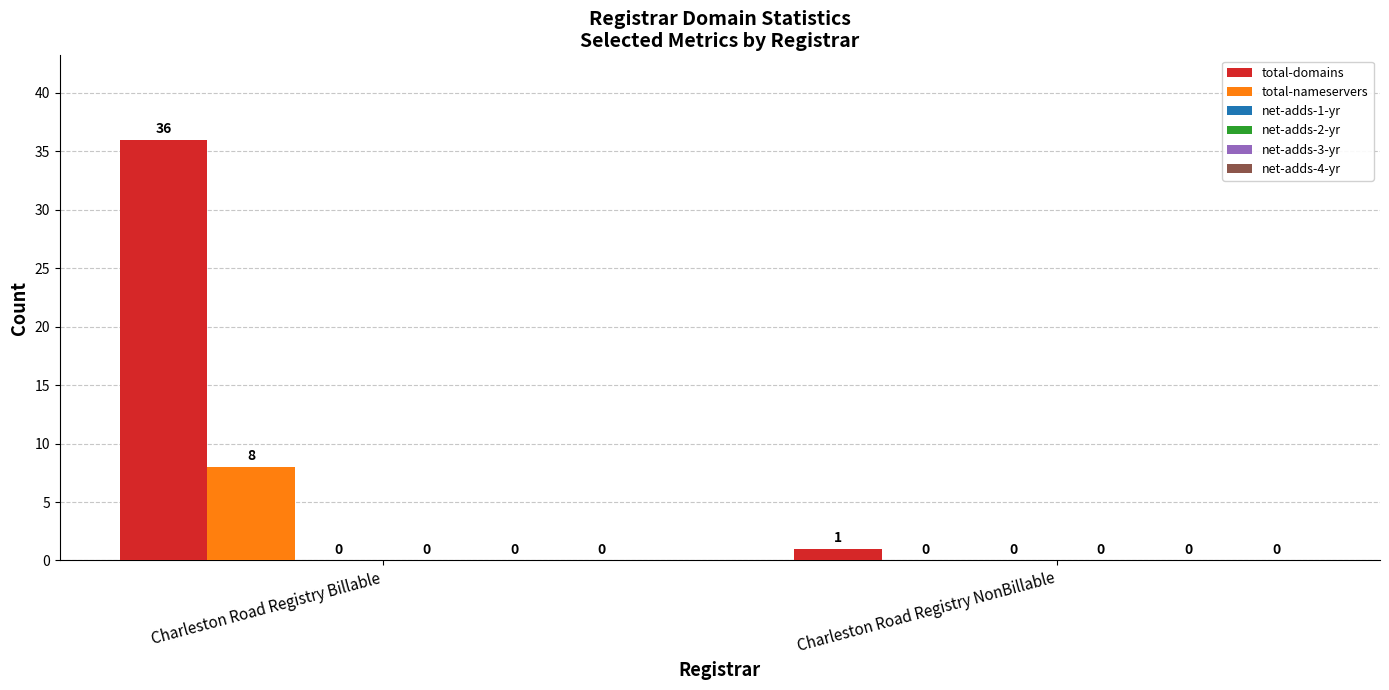

What is the sum of all total-nameservers values?

8